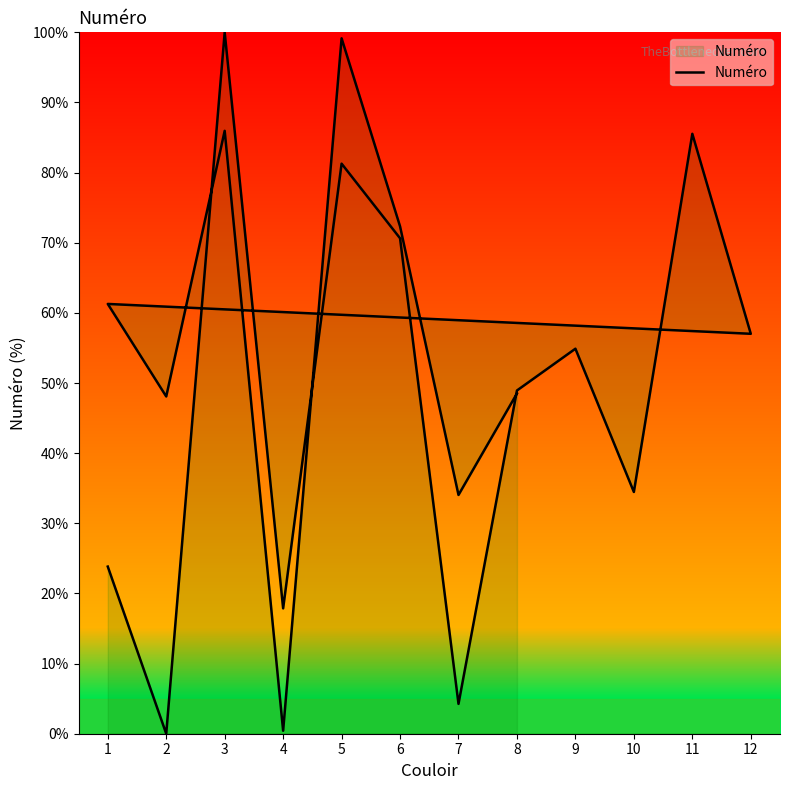

What is the difference between the maximum and minimum values?

100.0